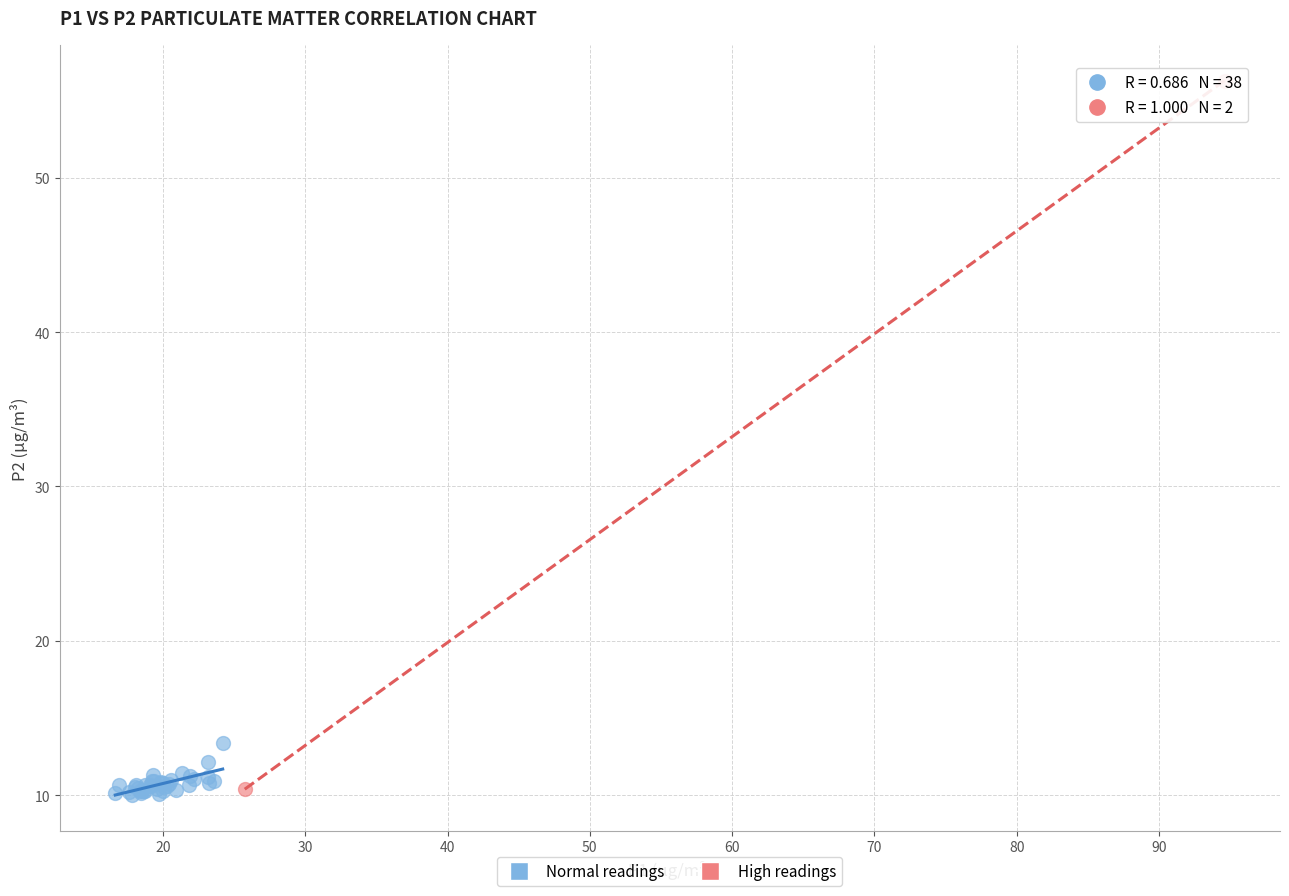

Which series has the widest spread of Y values?

High readings